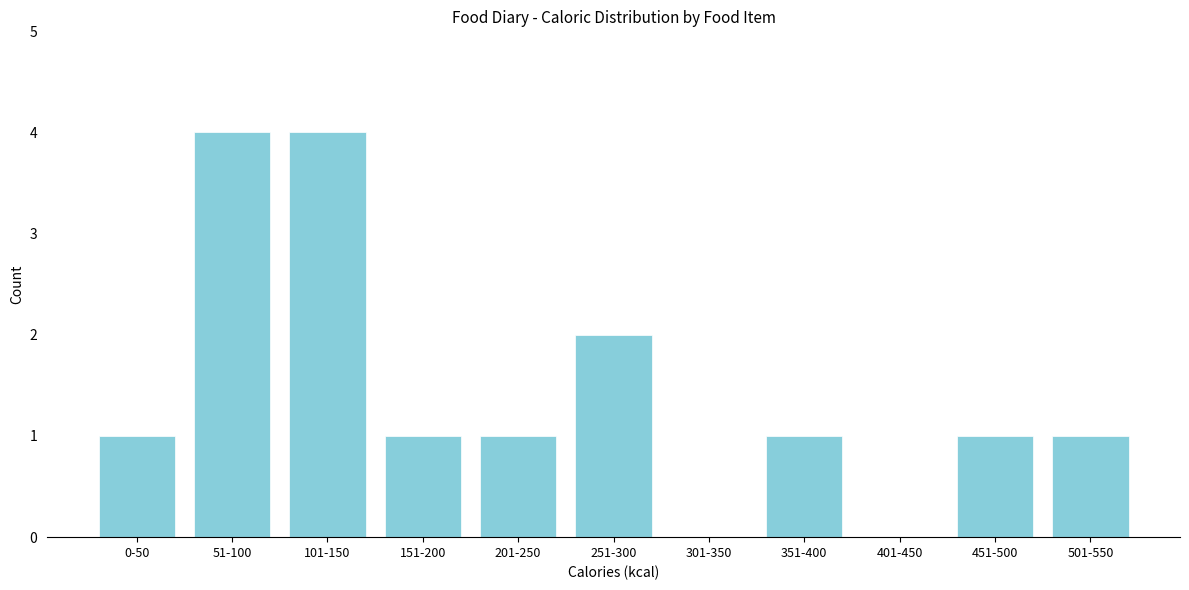

Reading left to right, extract all data points from this chart.

0-50=1	51-100=4	101-150=4	151-200=1	201-250=1	251-300=2	301-350=0	351-400=1	401-450=0	451-500=1	501-550=1